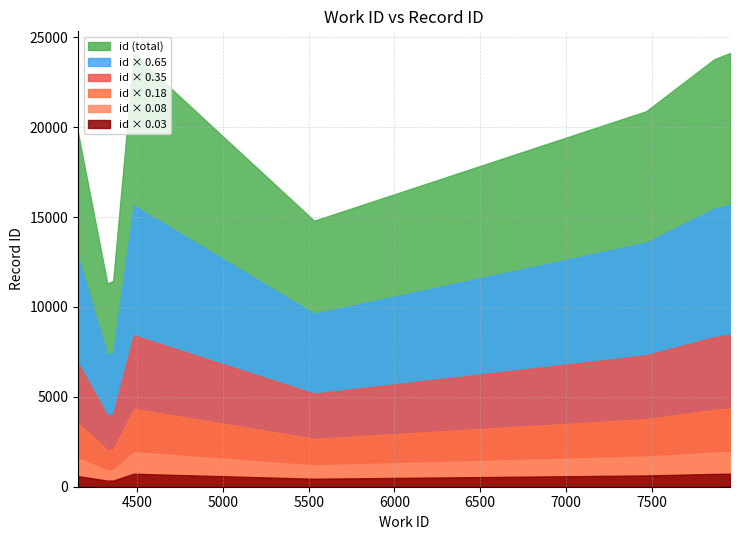

Where is id nearest to the value 17715?

4155